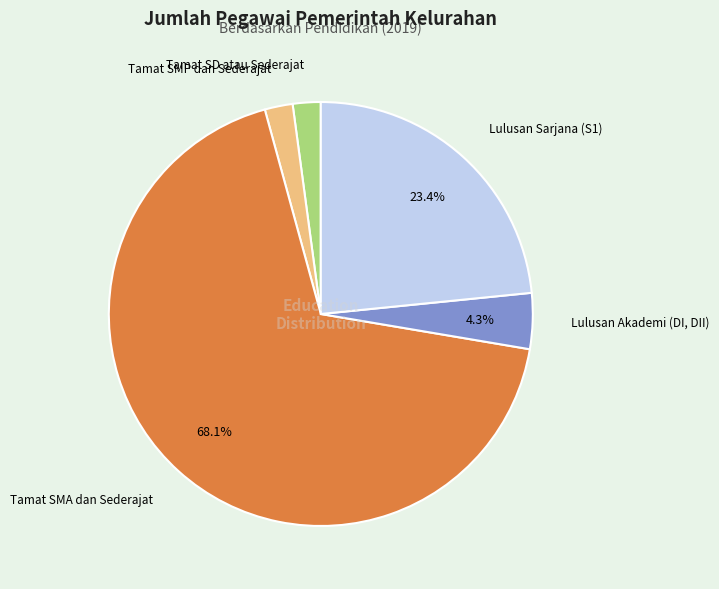

To the nearest percent, what is the difference between the Lulusan Akademi (DI, DII) and Tamat SD atau Sederajat slice percentages?

2%